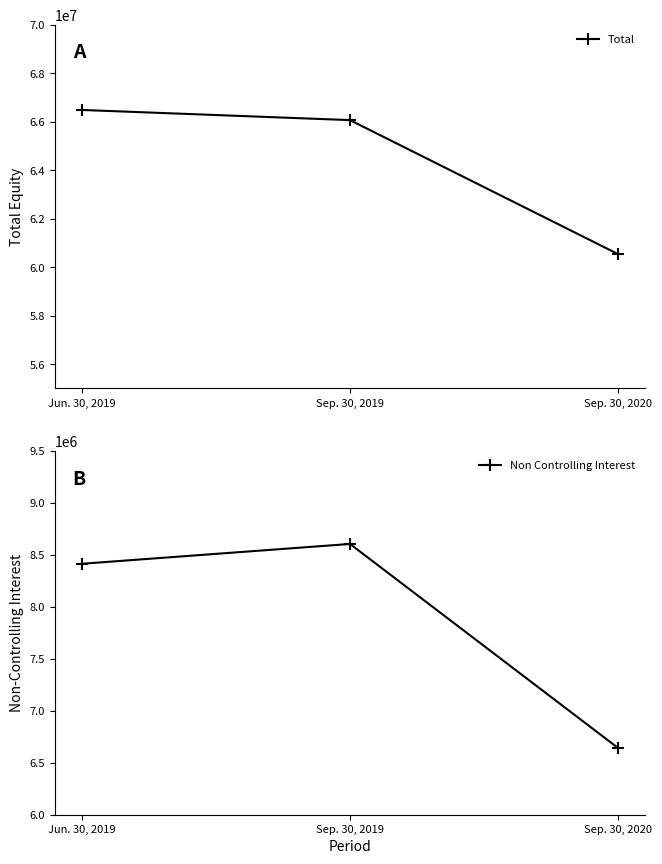

What is the highest value of the Non Controlling Interest series?

8605749